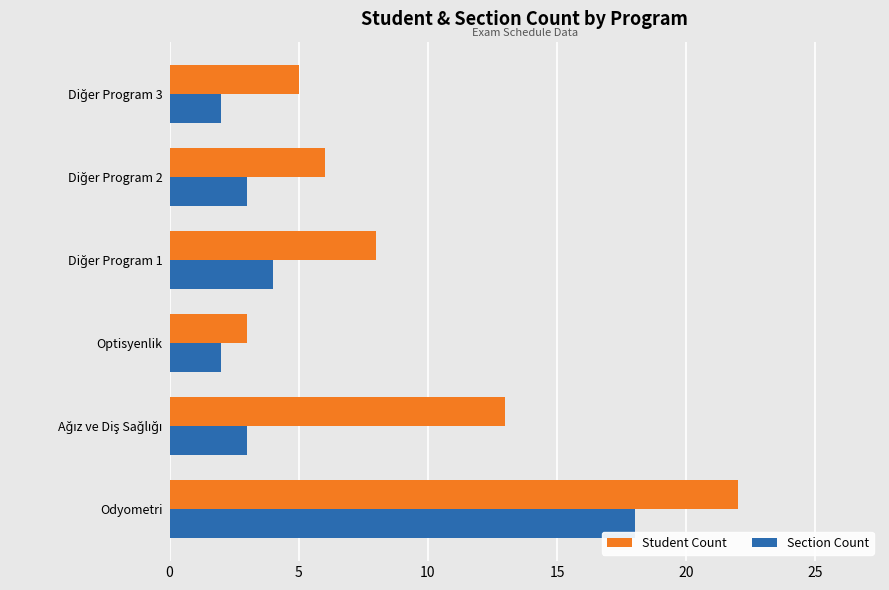

What is the average value of the Student Count series?

10